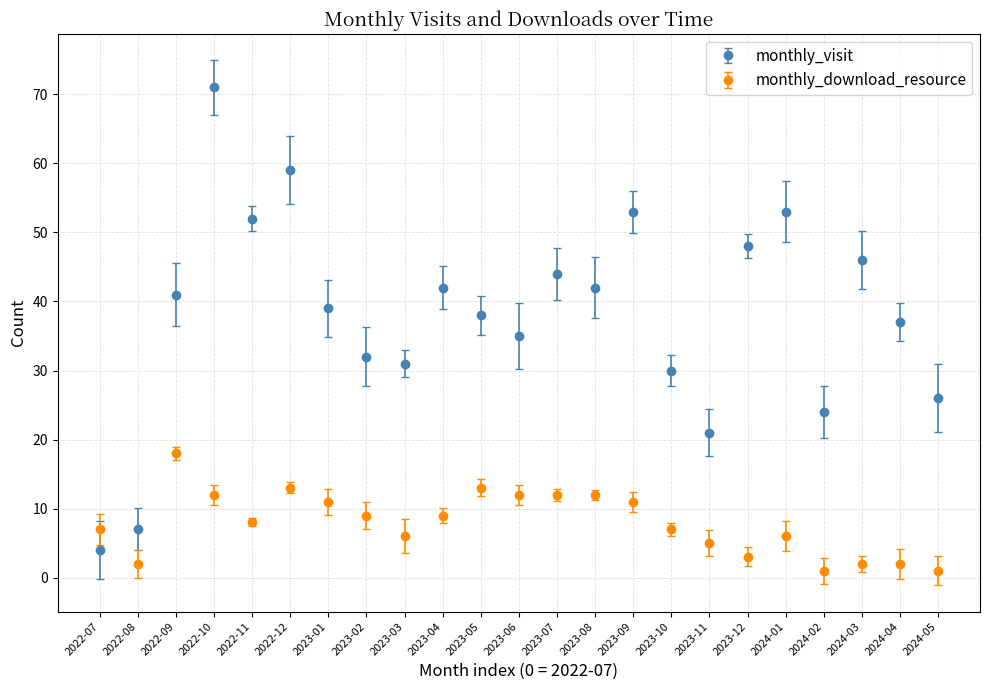

Which series changed the most between 2023-04 and 2024-01?

monthly_visit